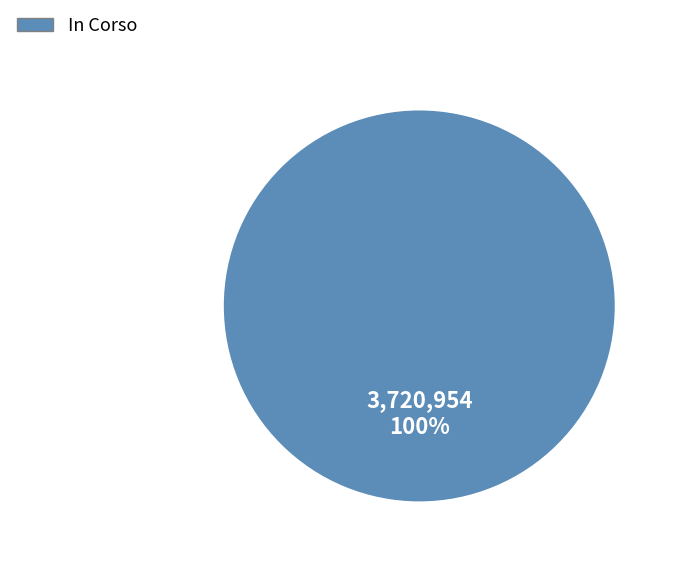

True or false: In Corso accounts for 100% of the total.

True